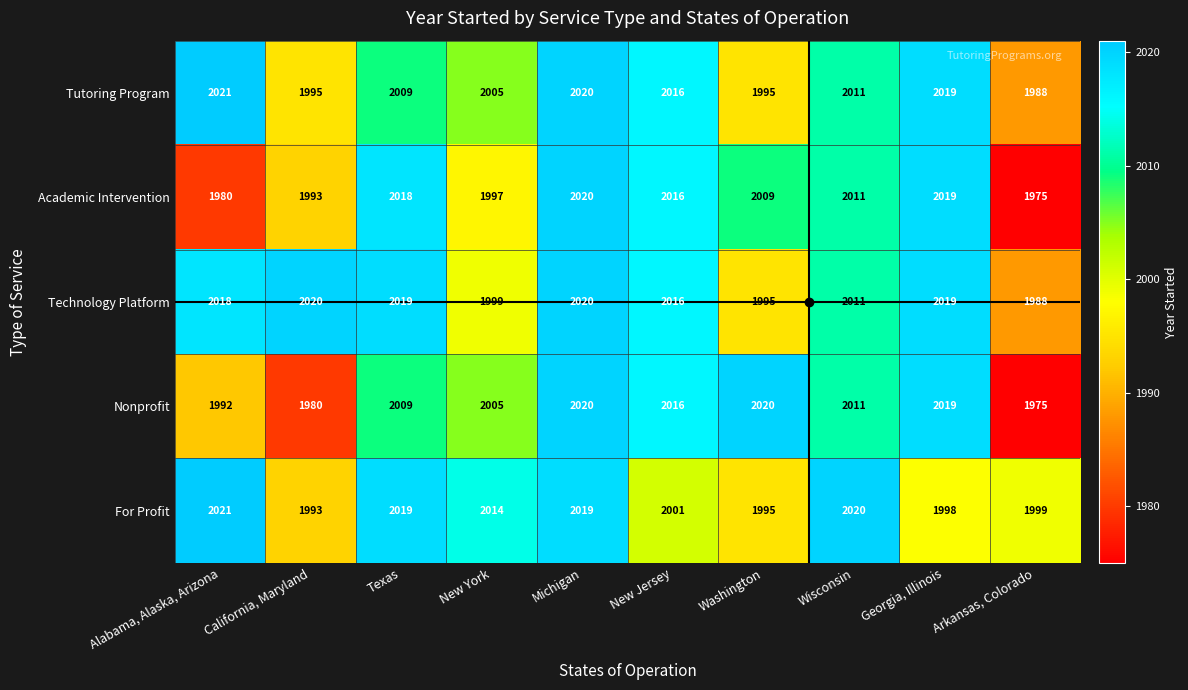

How many series are shown in this chart?

5